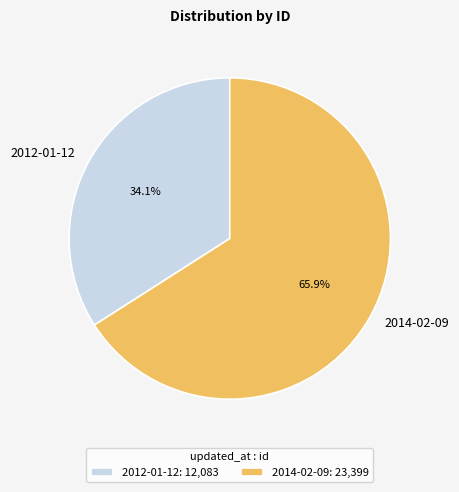

Is there any slice that represents more than half of the pie?

Yes